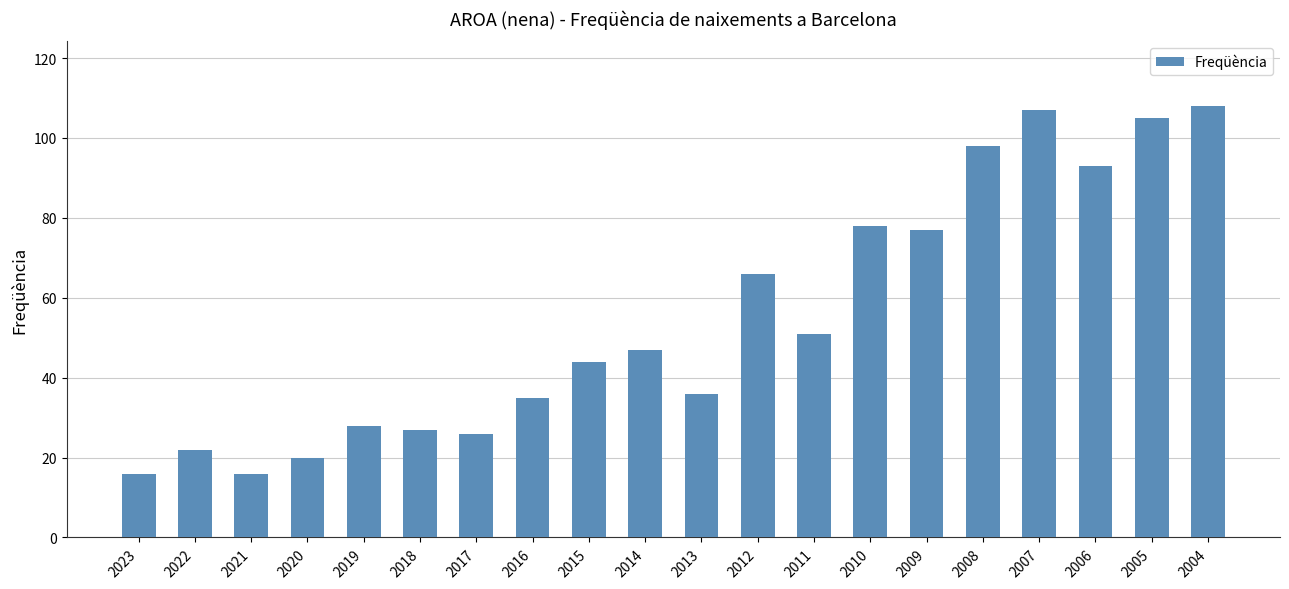

What is the difference between the second highest and second lowest values?

91